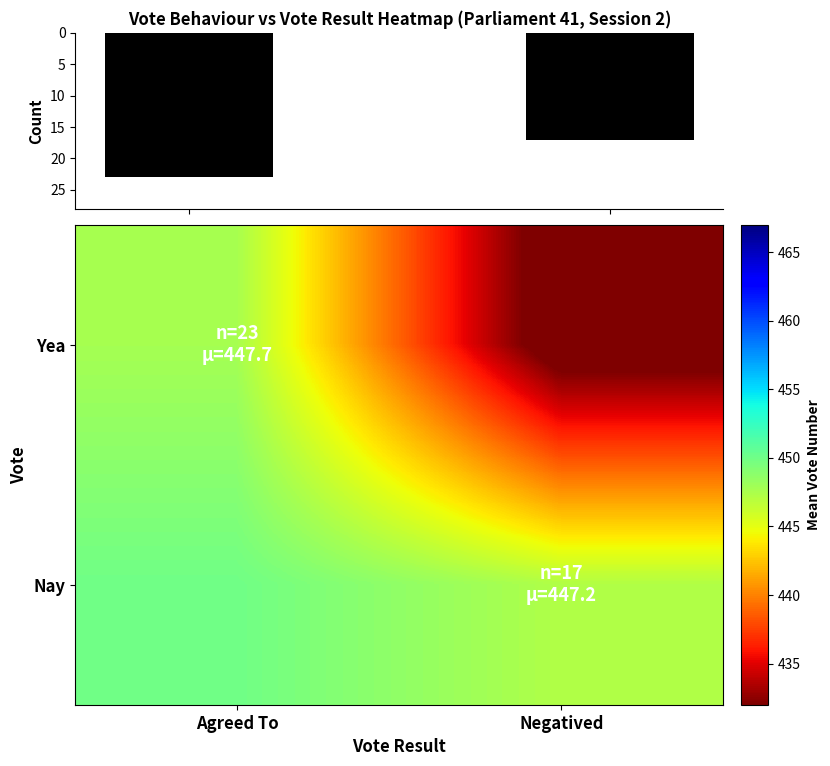

The Yea series shows 218.4 at Negatived. True or false?

False